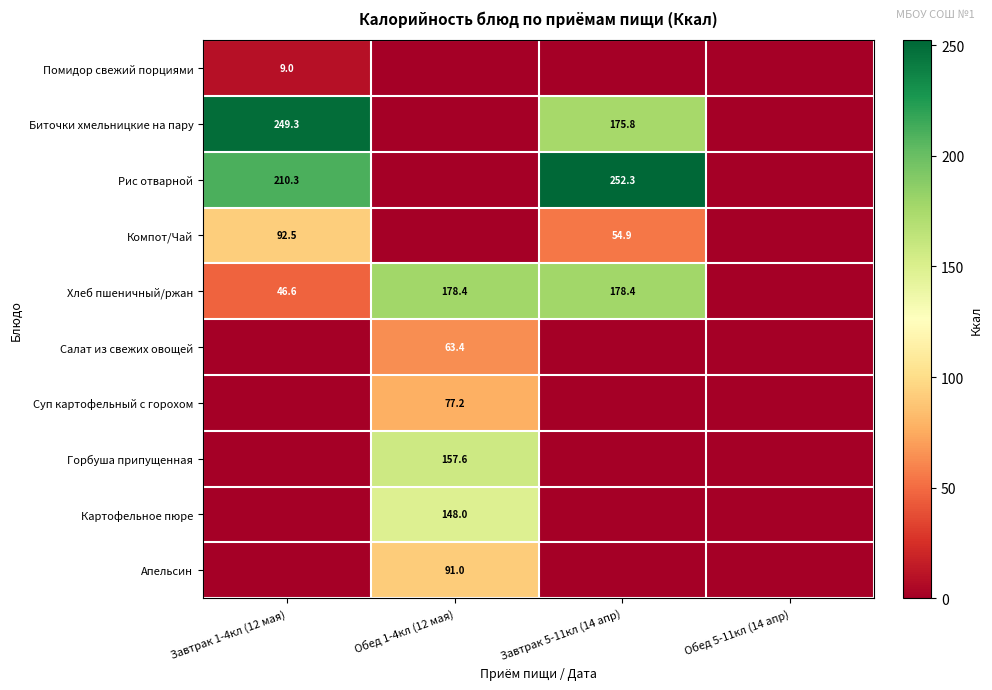

True or false: Помидор свежий порциями has a value of 9.0 at Завтрак 1-4кл (12 мая).

True